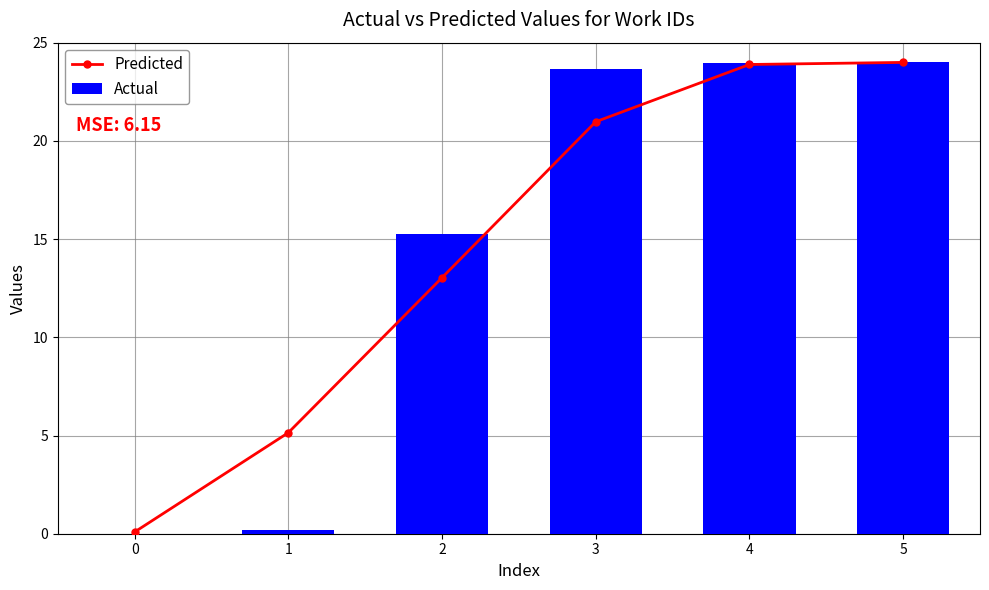

How many series are shown in this chart?

2